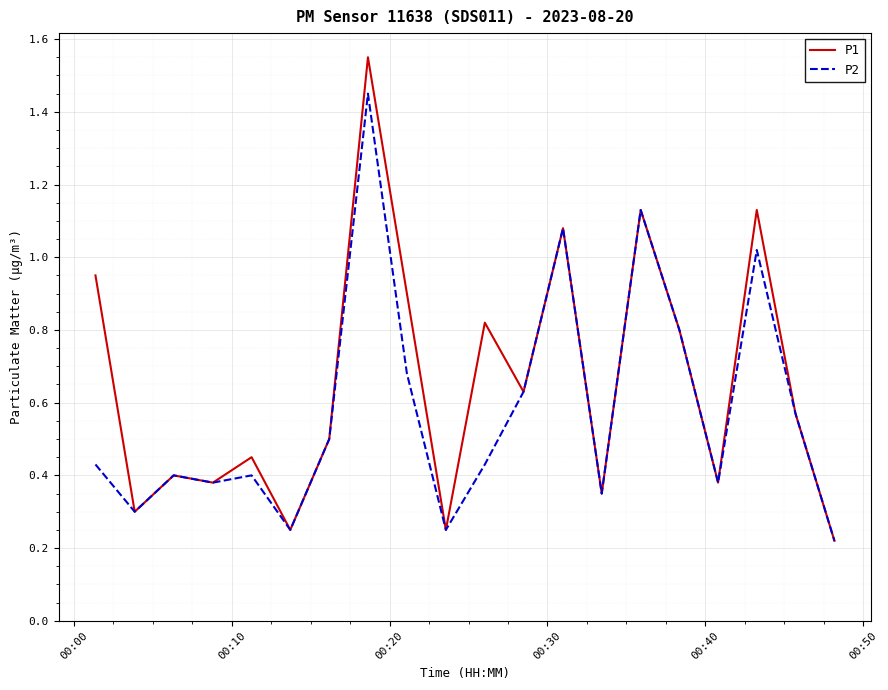

Rank the series by their maximum value, from highest to lowest.

P1, P2